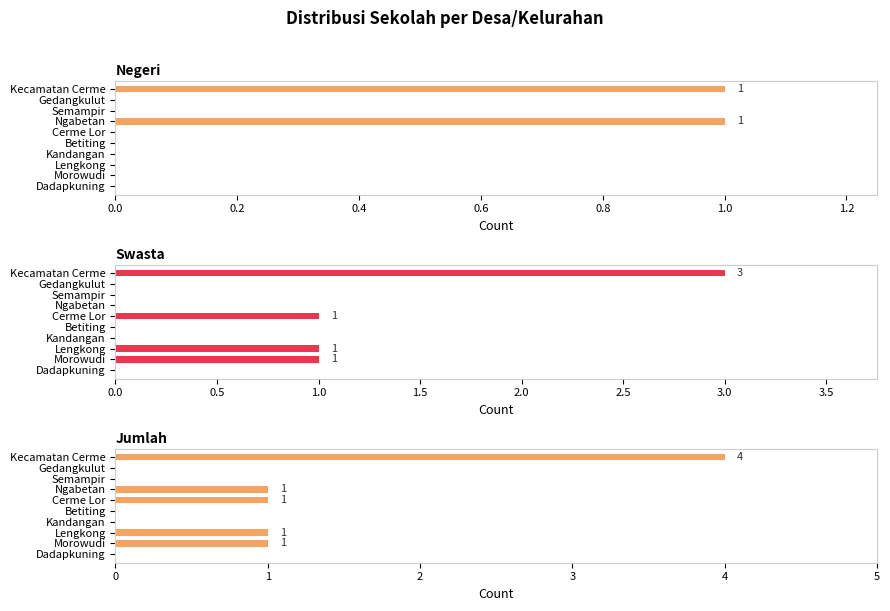

Which has a higher value, Ngabetan or Lengkong?

Ngabetan